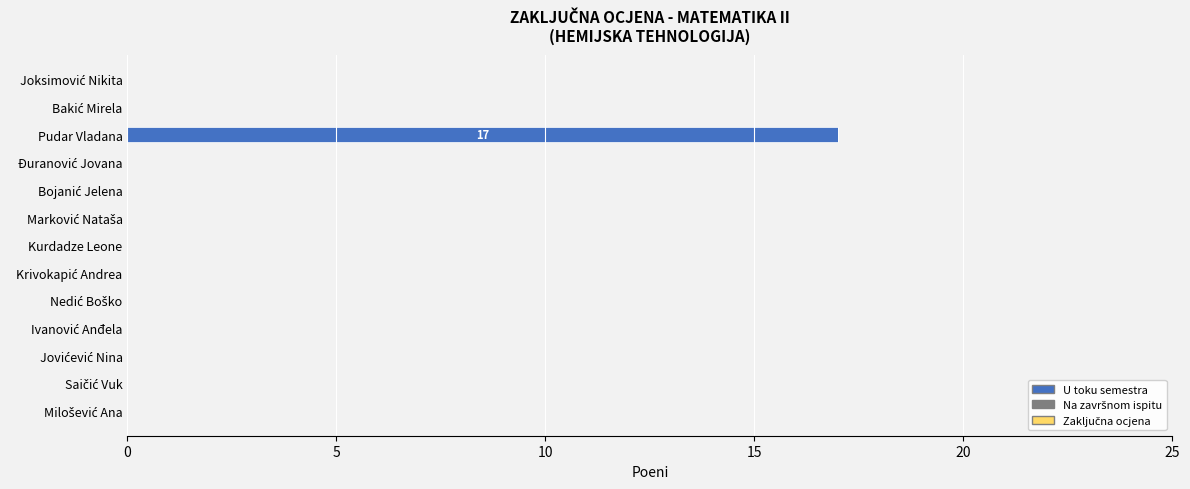

What is the sum of all values?

17